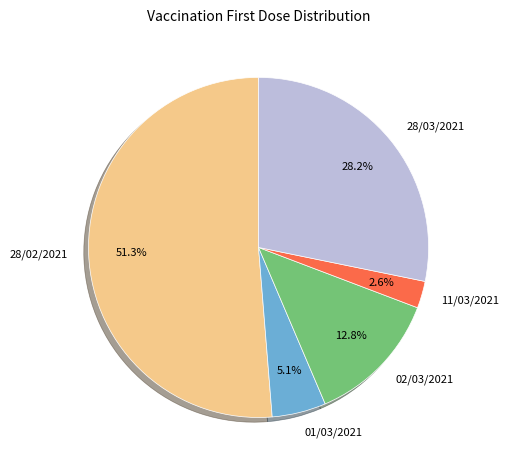

True or false: 02/03/2021 accounts for 1% of the total.

False